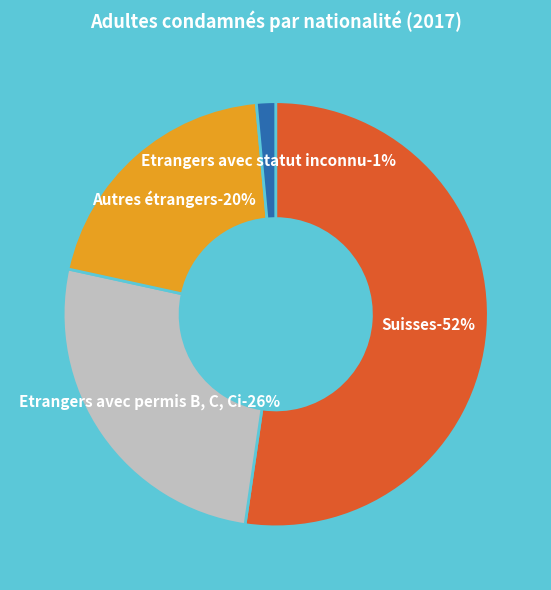

Rank the categories by value from lowest to highest.

Etrangers avec statut inconnu, Autres étrangers, Etrangers avec permis B, C, Ci, Suisses